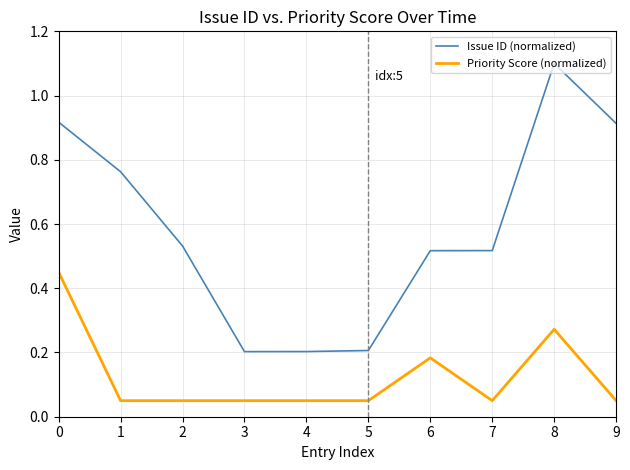

True or false: Priority Score (normalized) and Issue ID (normalized) cross at least once.

False